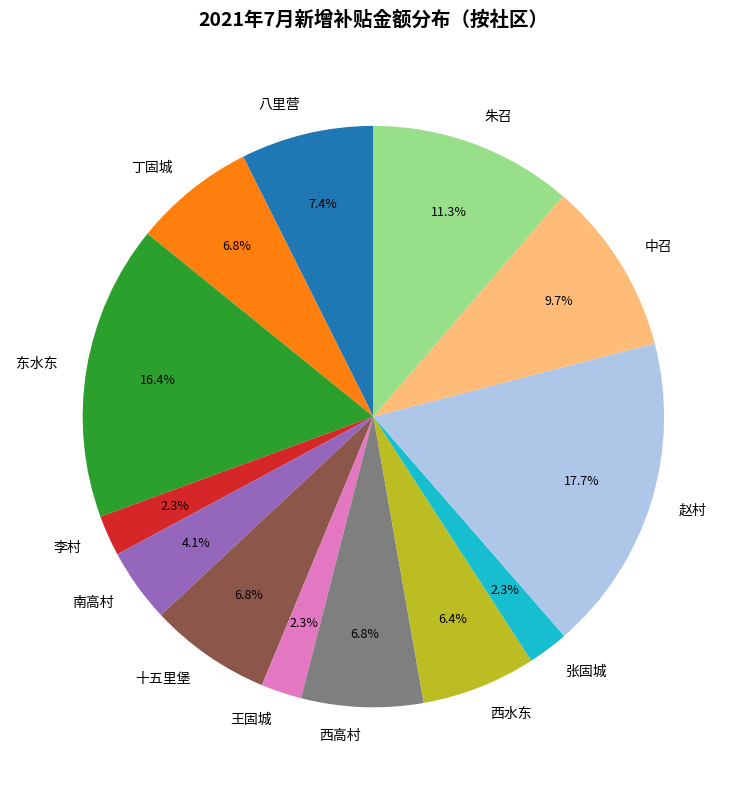

How many slices are in this pie chart?

13